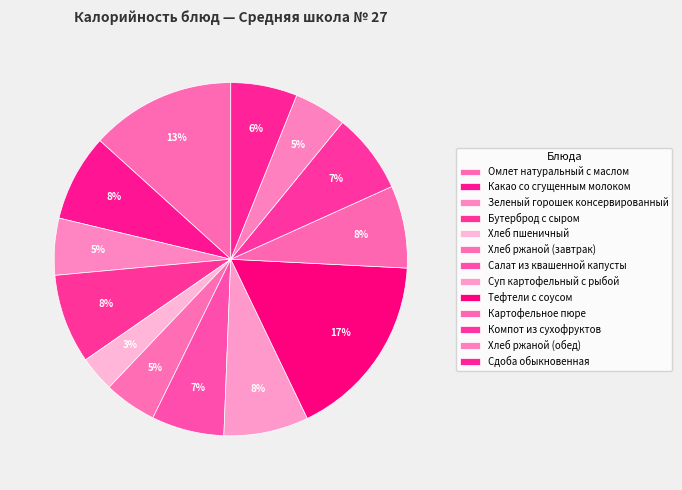

Which slice is the smallest?

Хлеб пшеничный